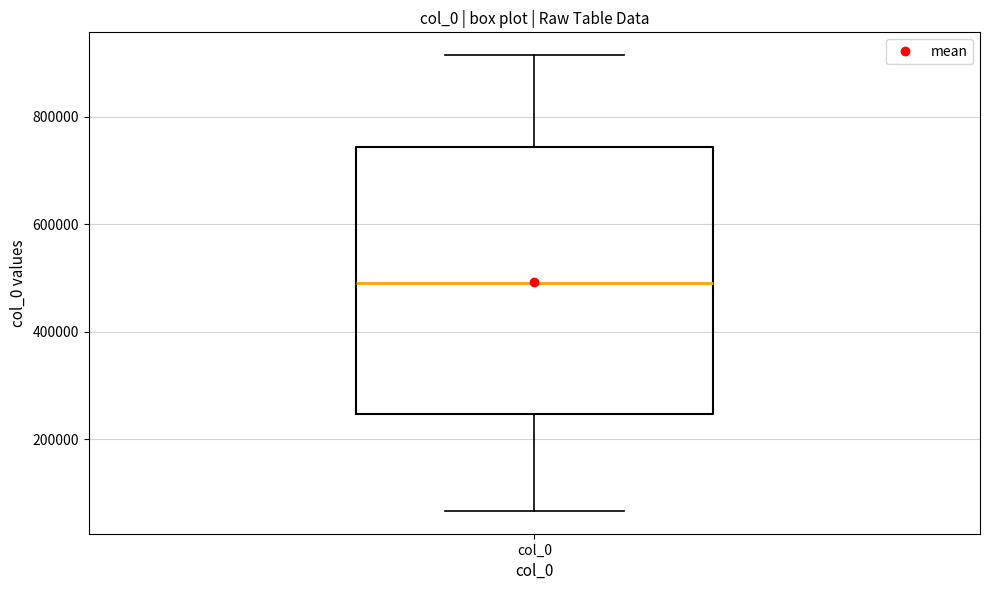

Read this box plot against the y-axis: the position of the median line, the range covered by the box, and the ends of both whiskers. The values are not printed on the chart, so give them approximately, as read against the axis.

median 480000, box 240000 to 740000, whiskers 60000 to 920000